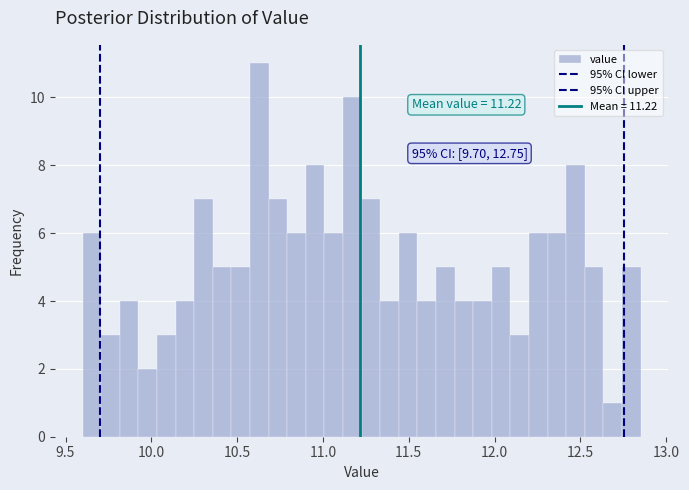

Read against the x-axis, roughly where is the centre of the tallest bar?

10.65